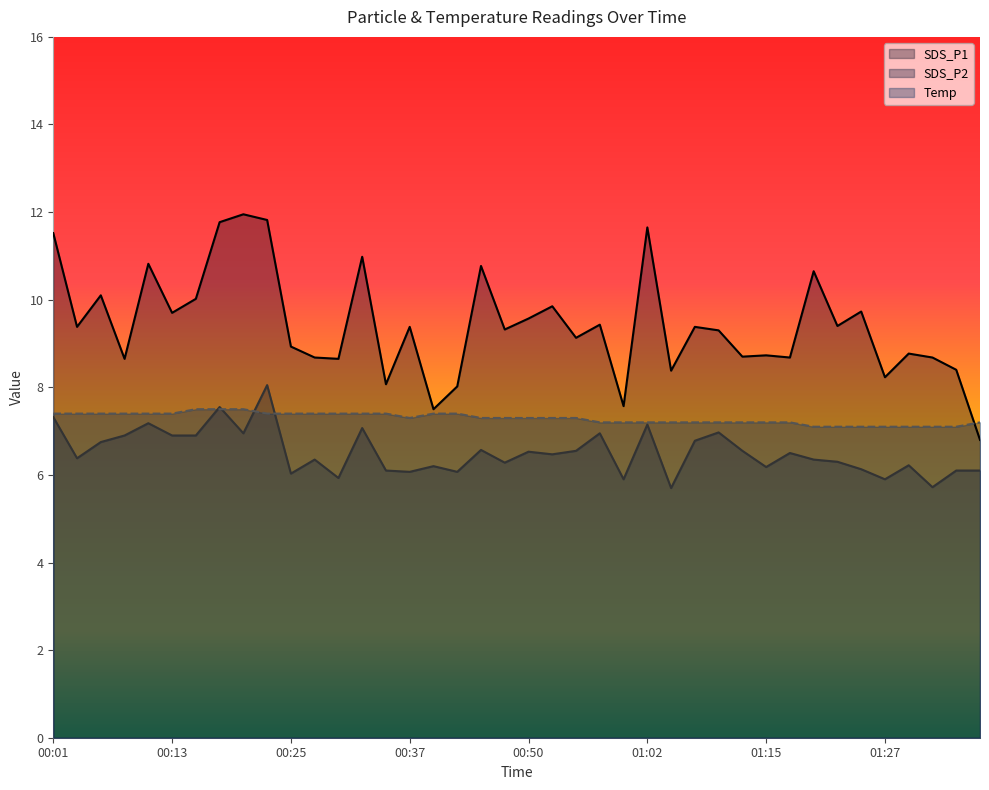

What is the difference between the maximum and minimum values in the SDS_P1 series?

5.1